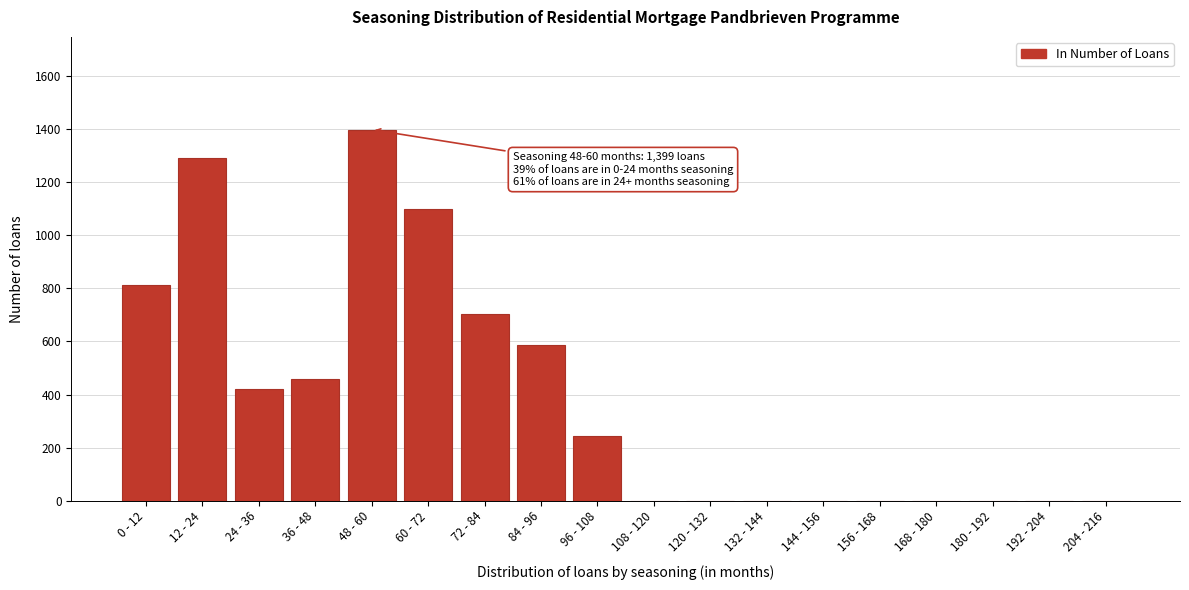

Reading right to left, transcribe all the data shown in this chart.

204 - 216=0	192 - 204=0	180 - 192=0	168 - 180=0	156 - 168=0	144 - 156=0	132 - 144=0	120 - 132=0	108 - 120=0	96 - 108=245	84 - 96=588	72 - 84=704	60 - 72=1098	48 - 60=1399	36 - 48=458	24 - 36=422	12 - 24=1293	0 - 12=813